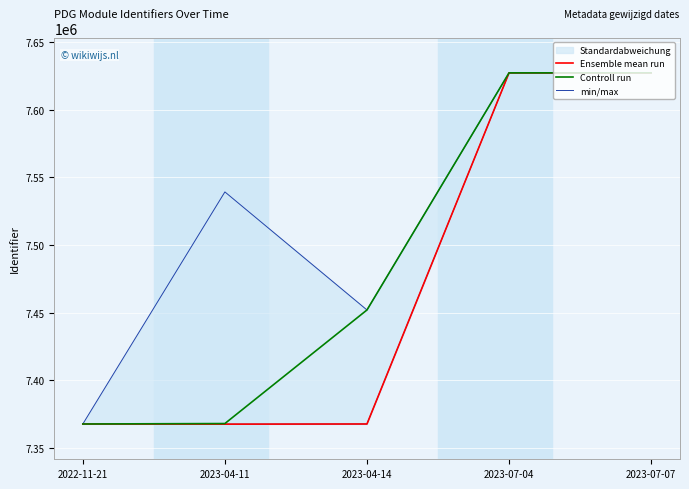

Is it true that Ensemble mean run equals 7367787 at 2022-11-21?

True